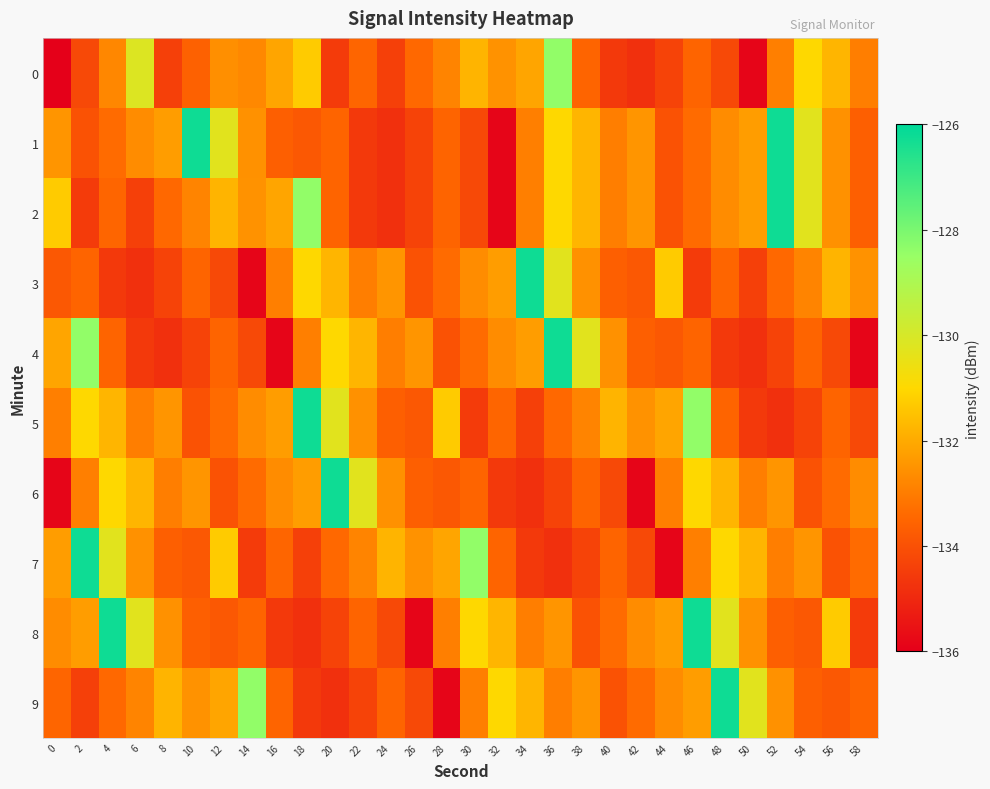

Rank the series at 56 from highest to lowest value.

8, 0, 3, 1, 2, 6, 5, 9, 7, 4